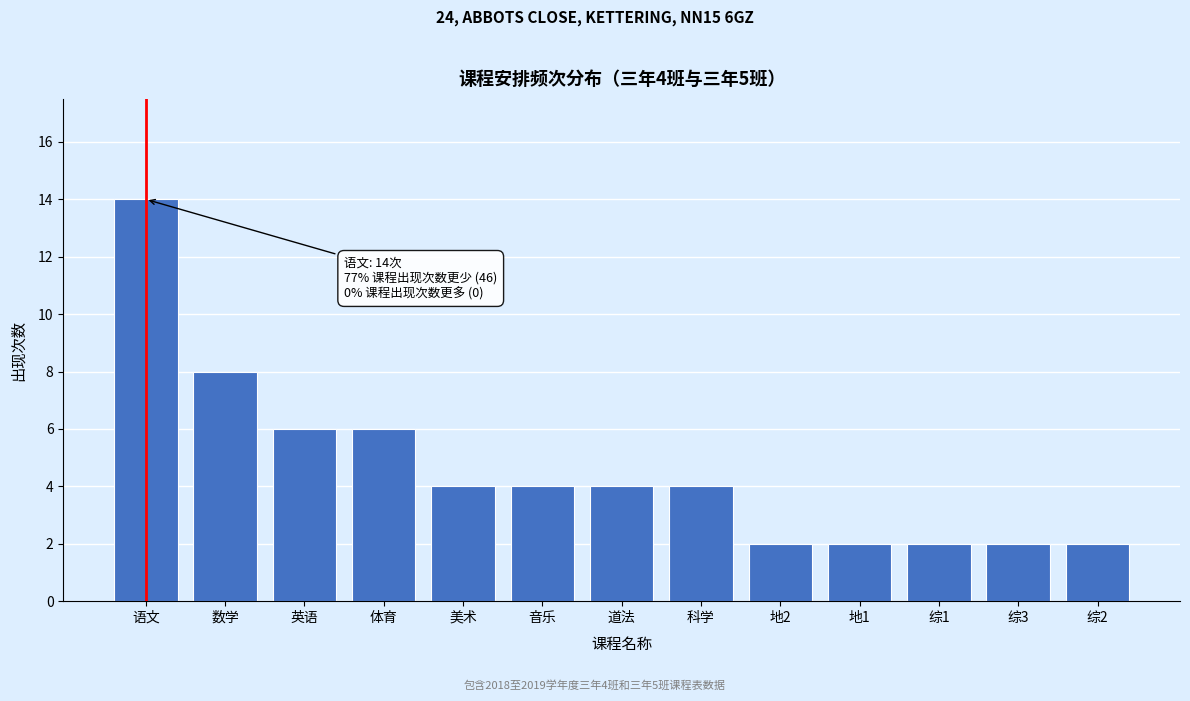

Reading left to right, extract all data points from this chart.

14	8	6	6	4	4	4	4	2	2	2	2	2